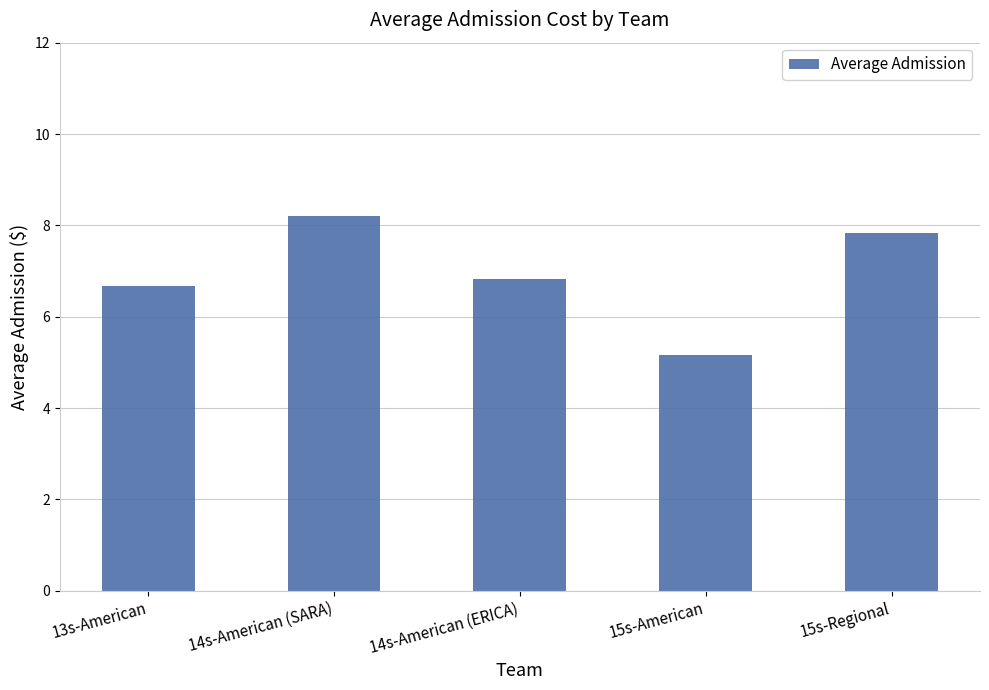

What is the difference between the values at 14s-American (SARA) and 14s-American (ERICA)?

1.4